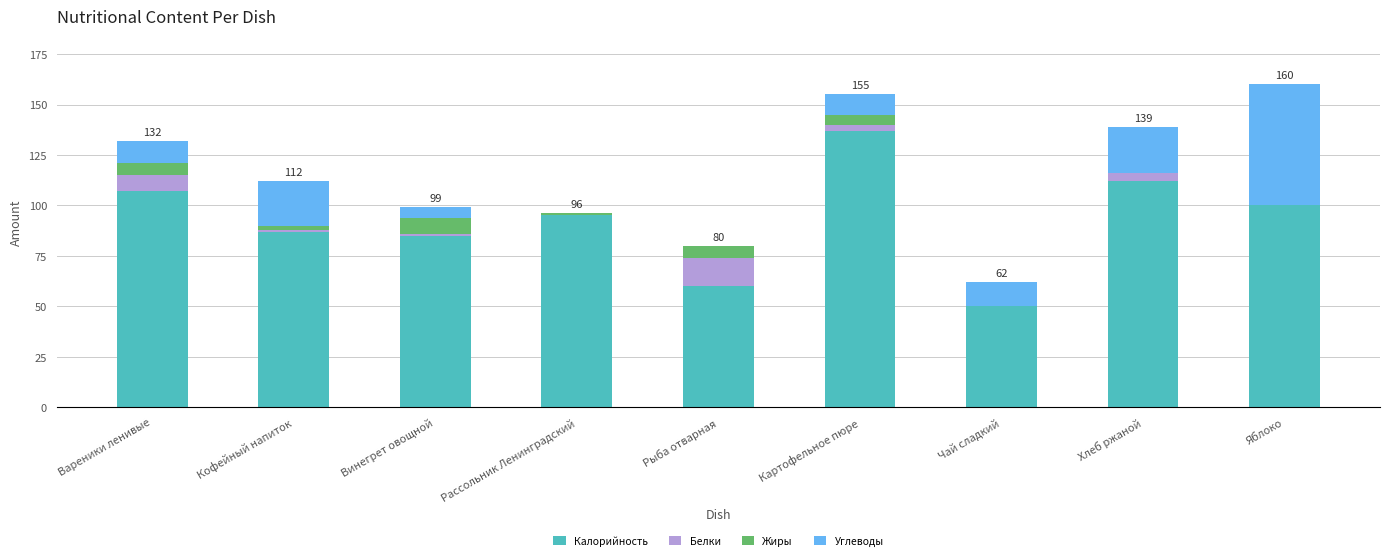

What is the total value across all series at Чай сладкий?

62